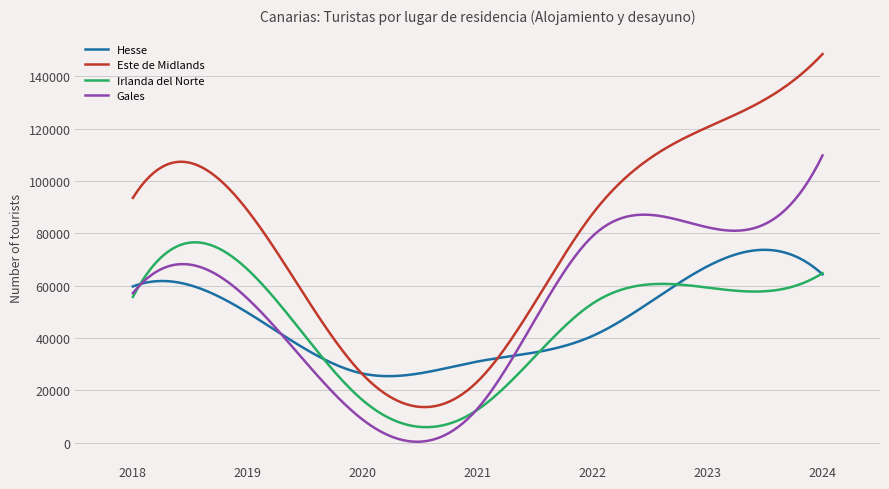

What is the minimum value for Este de Midlands?

13610.1